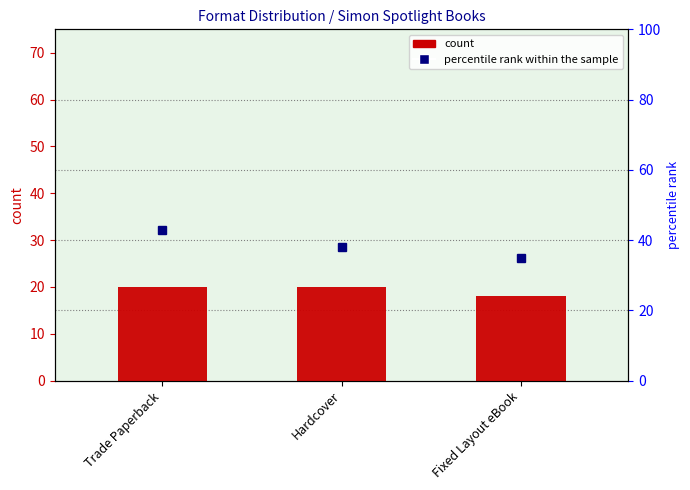

Reading left to right, extract all data points from this chart.

20	20	18